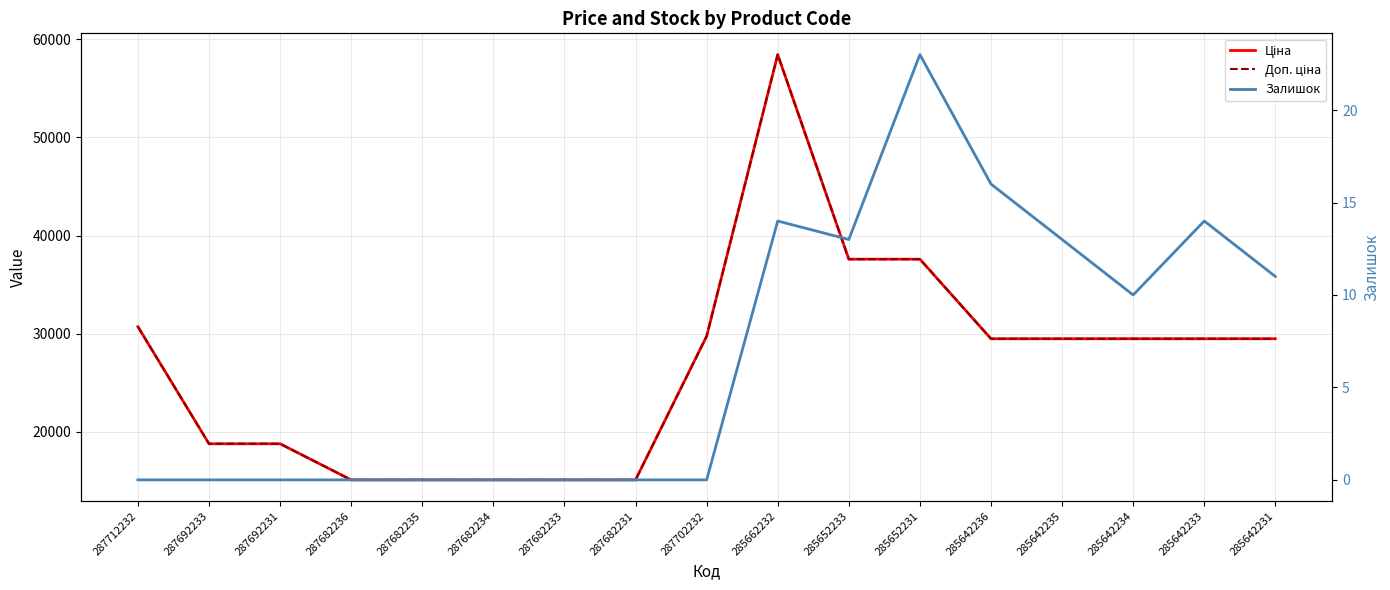

Reading right to left, transcribe all the data shown in this chart.

Ціна: 285642231=29491.5	285642233=29491.5	285642234=29491.5	285642235=29491.5	285642236=29491.5	285652231=37593.6	285652233=37593.6	285662232=58426.5	287702232=29747.2	287682231=15120.0	287682233=15120.0	287682234=15120.0	287682235=15120.0	287682236=15120.0	287692231=18796.8	287692233=18796.8	287712232=30717.1
Доп. ціна: 285642231=29491.5	285642233=29491.5	285642234=29491.5	285642235=29491.5	285642236=29491.5	285652231=37593.6	285652233=37593.6	285662232=58426.5	287702232=29747.2	287682231=15120.0	287682233=15120.0	287682234=15120.0	287682235=15120.0	287682236=15120.0	287692231=18796.8	287692233=18796.8	287712232=30717.1
Залишок: 285642231=11.0	285642233=14.0	285642234=10.0	285642235=13.0	285642236=16.0	285652231=23.0	285652233=13.0	285662232=14.0	287702232=0.0	287682231=0.0	287682233=0.0	287682234=0.0	287682235=0.0	287682236=0.0	287692231=0.0	287692233=0.0	287712232=0.0